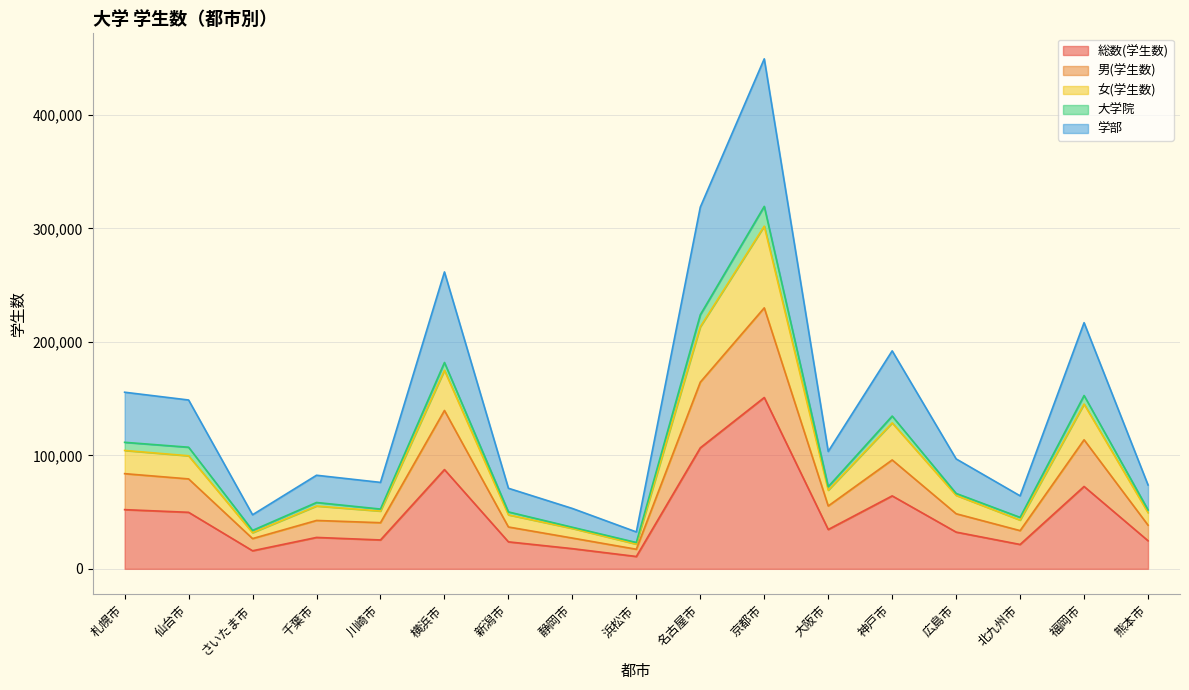

What is the minimum value shown in the chart?

10884